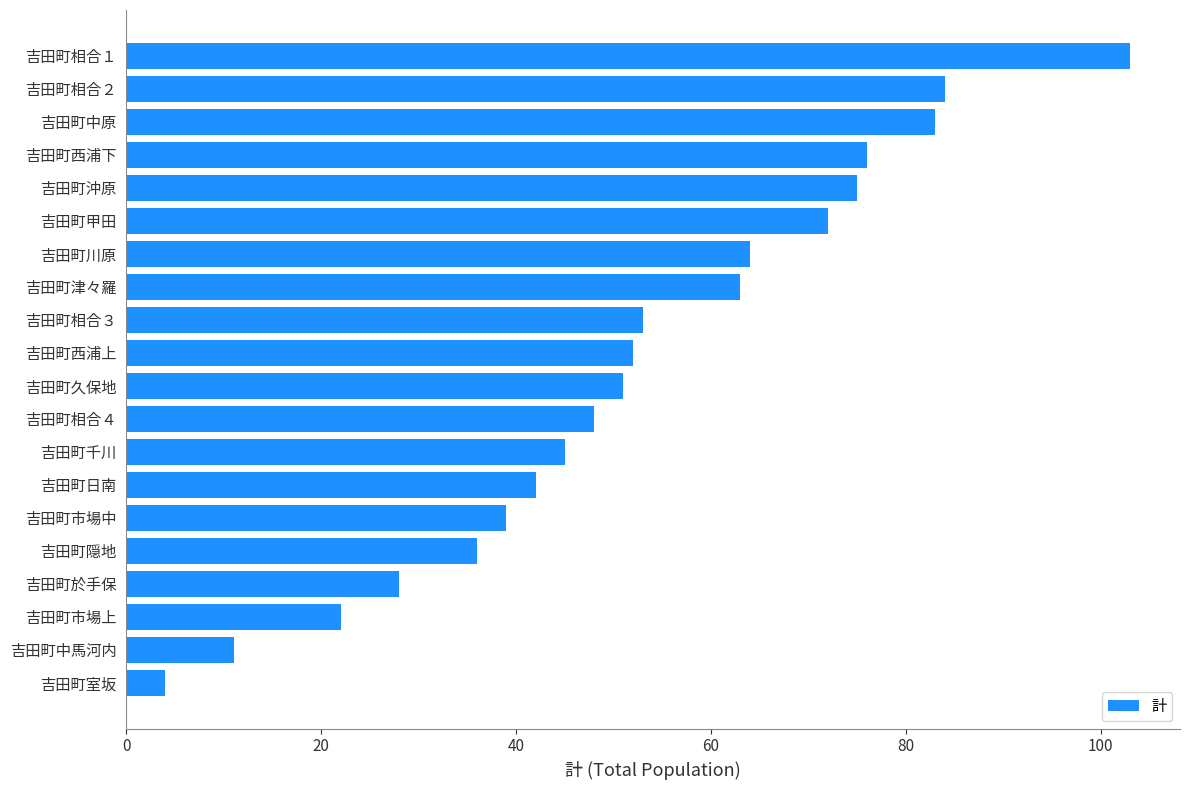

Does the chart contain any negative values?

No